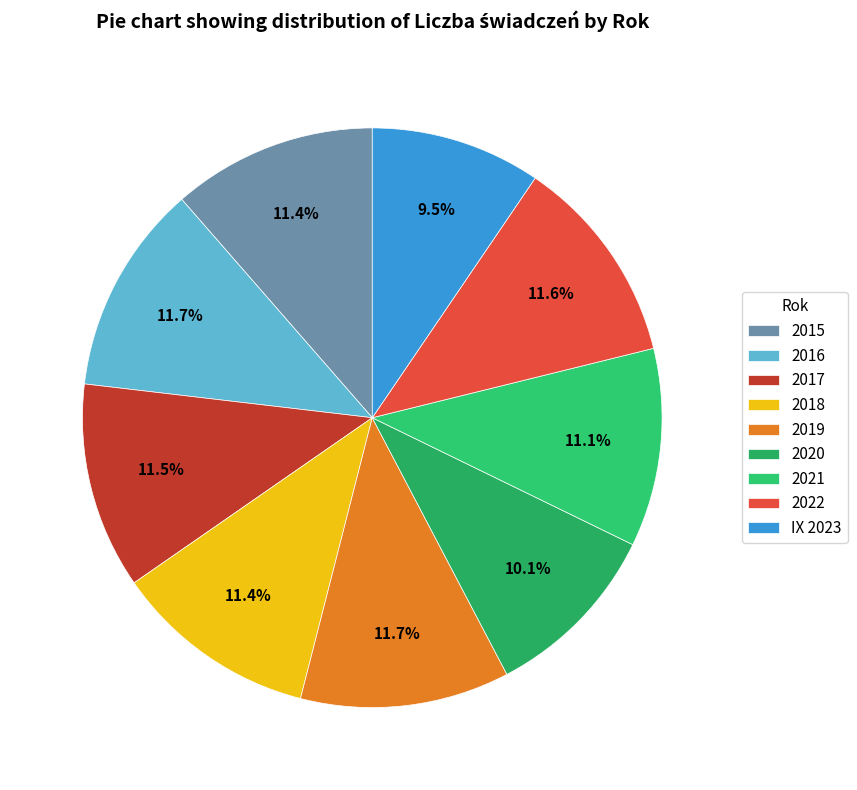

How many segments does this pie chart have?

9